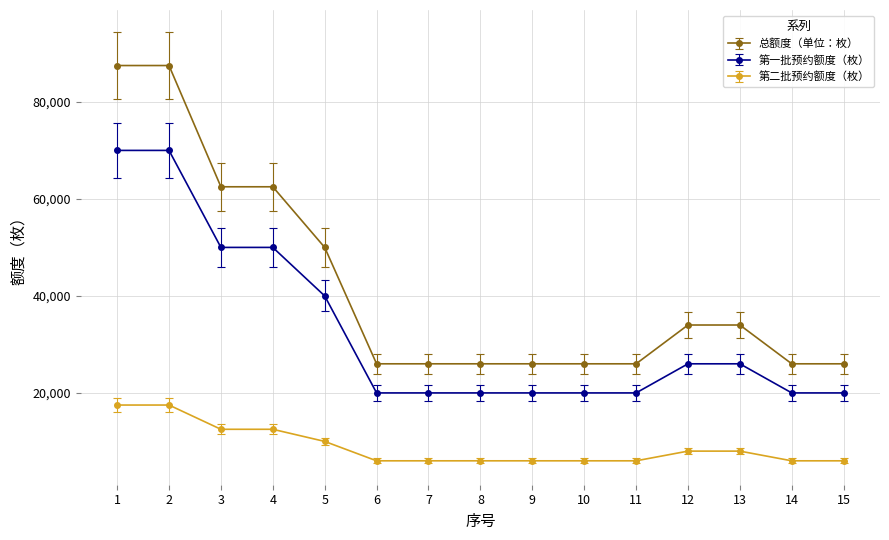

True or false: 第一批预约额度（枚） and 总额度（单位：枚） intersect in this chart.

False